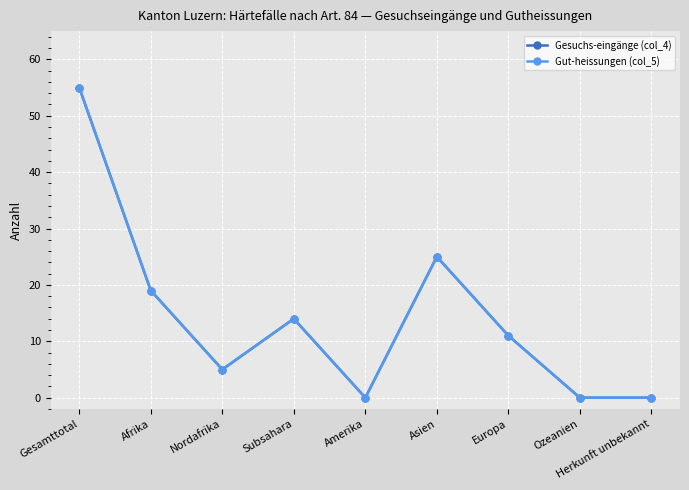

At which category does the chart reach its minimum across all series?

Amerika